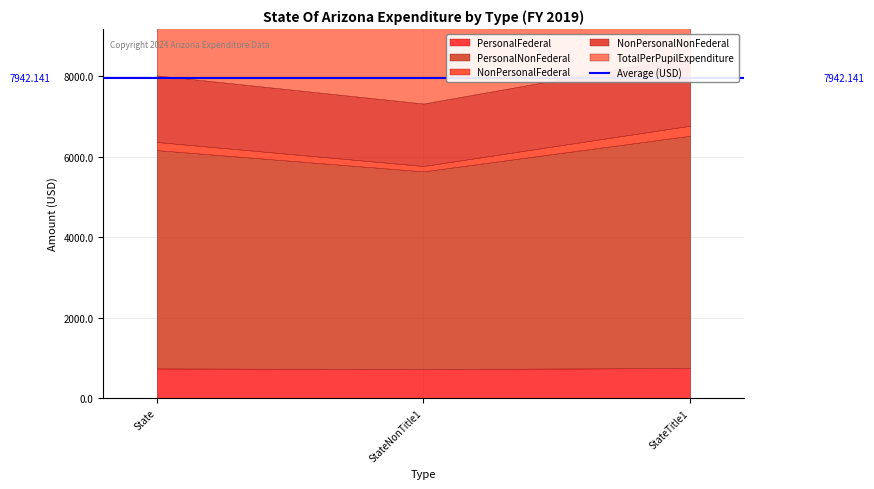

What are all the series names shown in the legend?

PersonalFederal, PersonalNonFederal, NonPersonalFederal, NonPersonalNonFederal, TotalPerPupilExpenditure